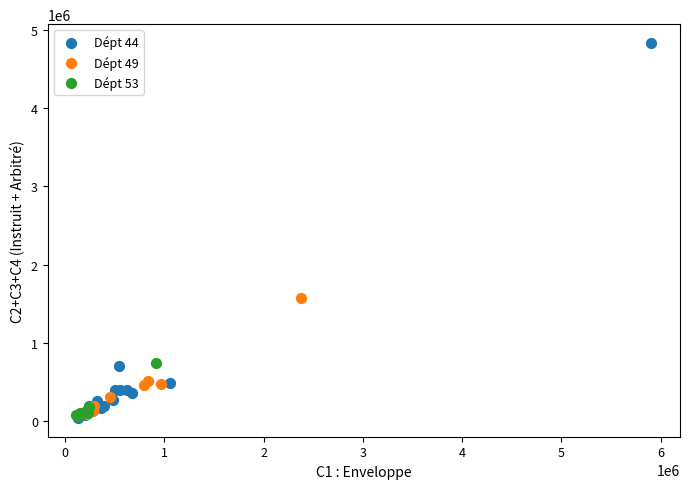

Which series contains the highest Y value?

Dépt 44